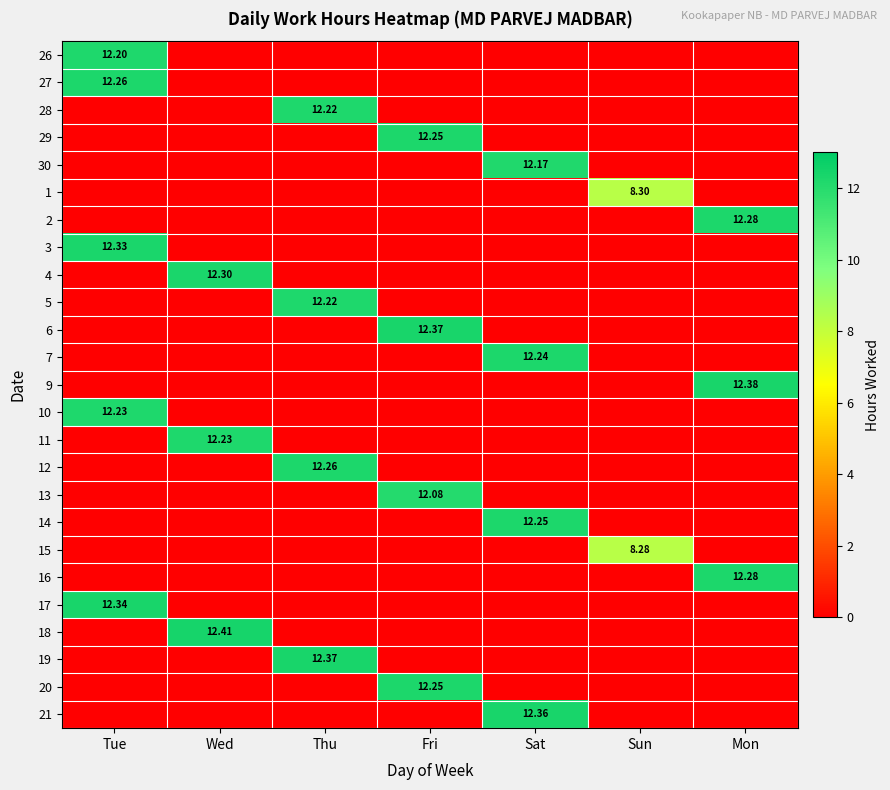

Between Fri and Mon, which is larger?

Fri